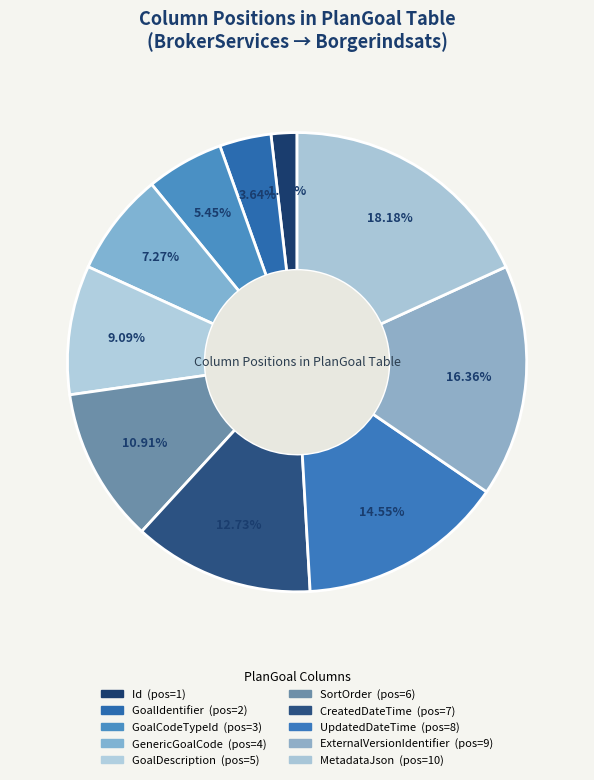

Count the number of slices in the pie.

10